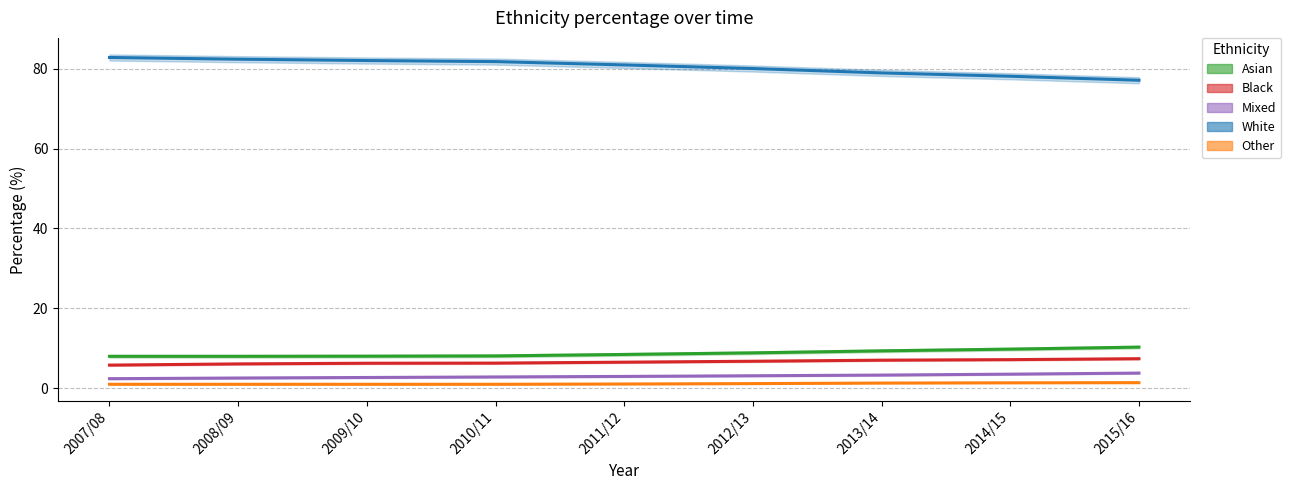

What position from the right is 2013/14?

3